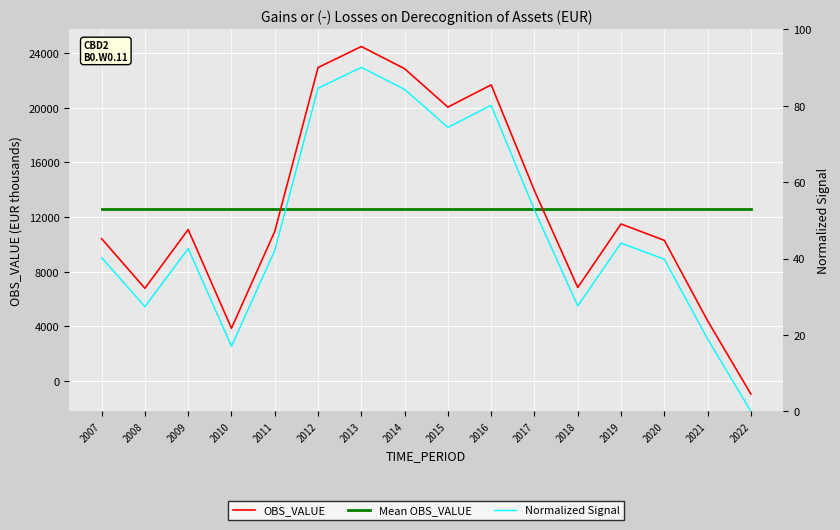

What is the value of the Normalized Signal point at the 10th from the left?

80.1